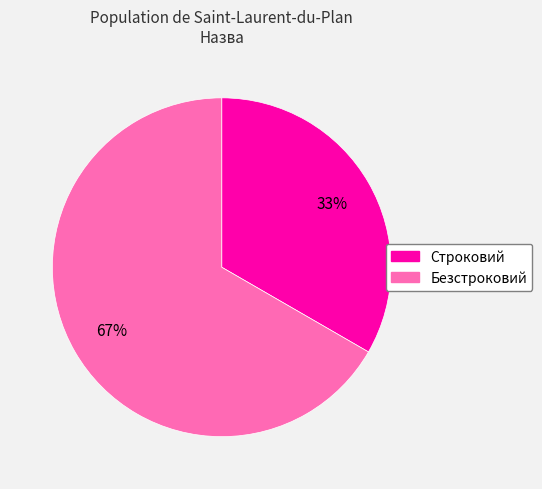

What is the ratio of the value at Строковий to the value at Безстроковий?

0.5